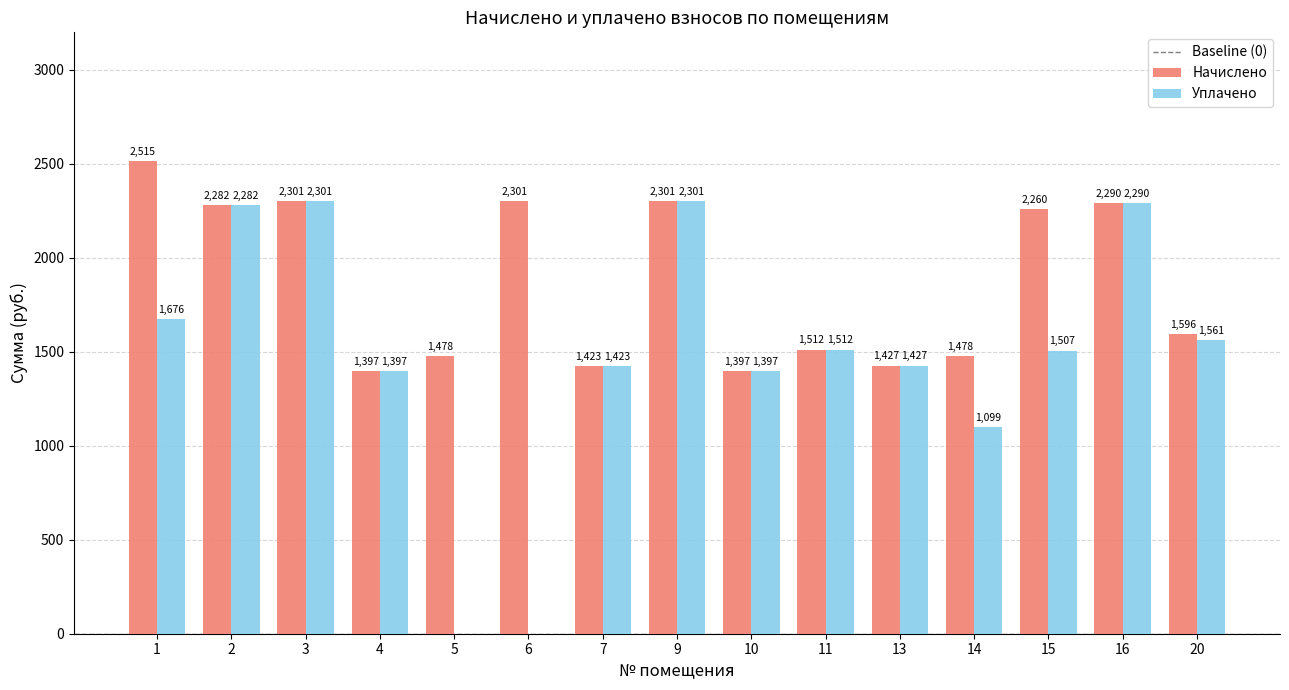

Read the Начислено value at 1.

2514.5